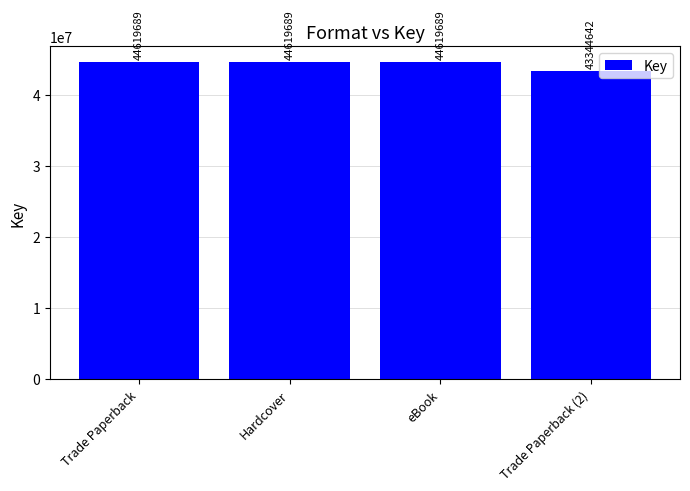

Reading left to right, what are all the values shown in this chart?

Trade Paperback=44619689	Hardcover=44619689	eBook=44619689	Trade Paperback (2)=43344642